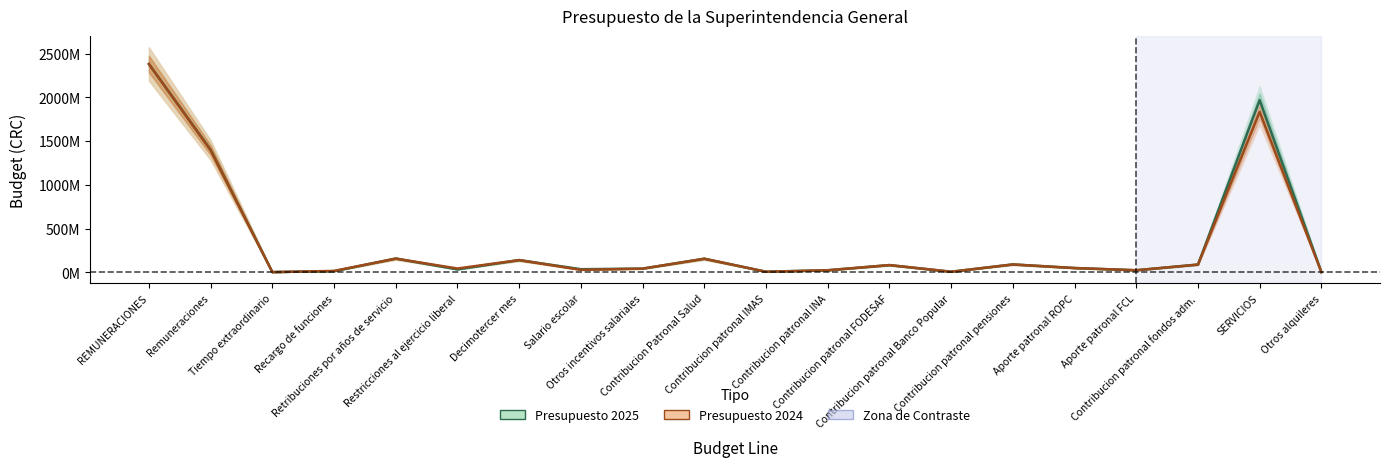

Is the value of Presupuesto 2025 at Otros incentivos salariales greater than the value of Presupuesto 2024 at Otros incentivos salariales?

No